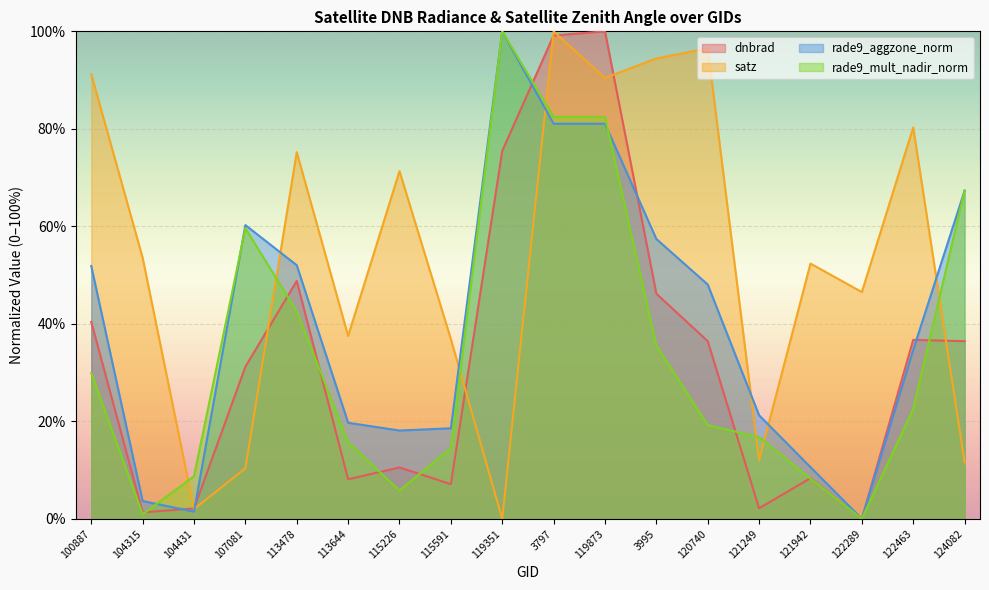

What is the maximum value shown in the chart?

100.0